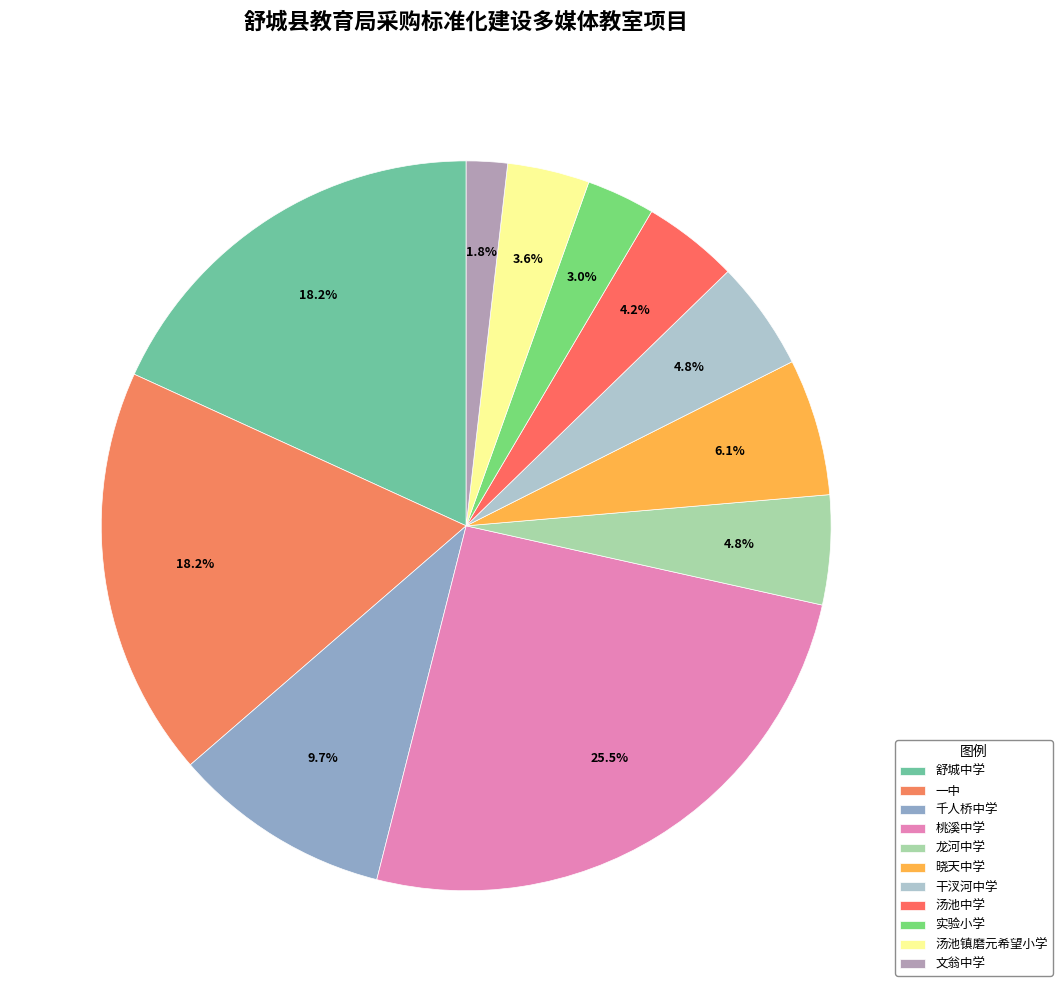

Rank the categories by value from lowest to highest.

文翁中学, 实验小学, 汤池镇磨元希望小学, 汤池中学, 龙河中学, 干汊河中学, 晓天中学, 千人桥中学, 舒城中学, 一中, 桃溪中学